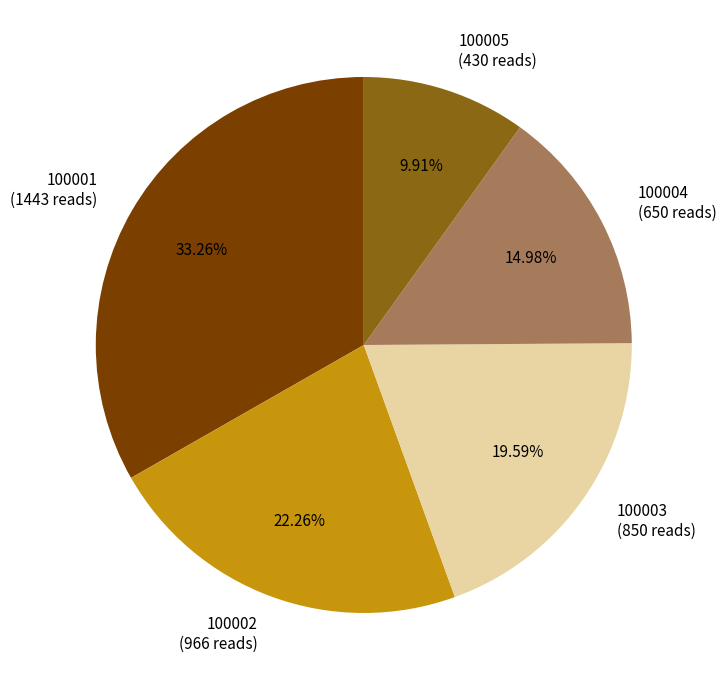

Is there any slice that represents more than half of the pie?

No